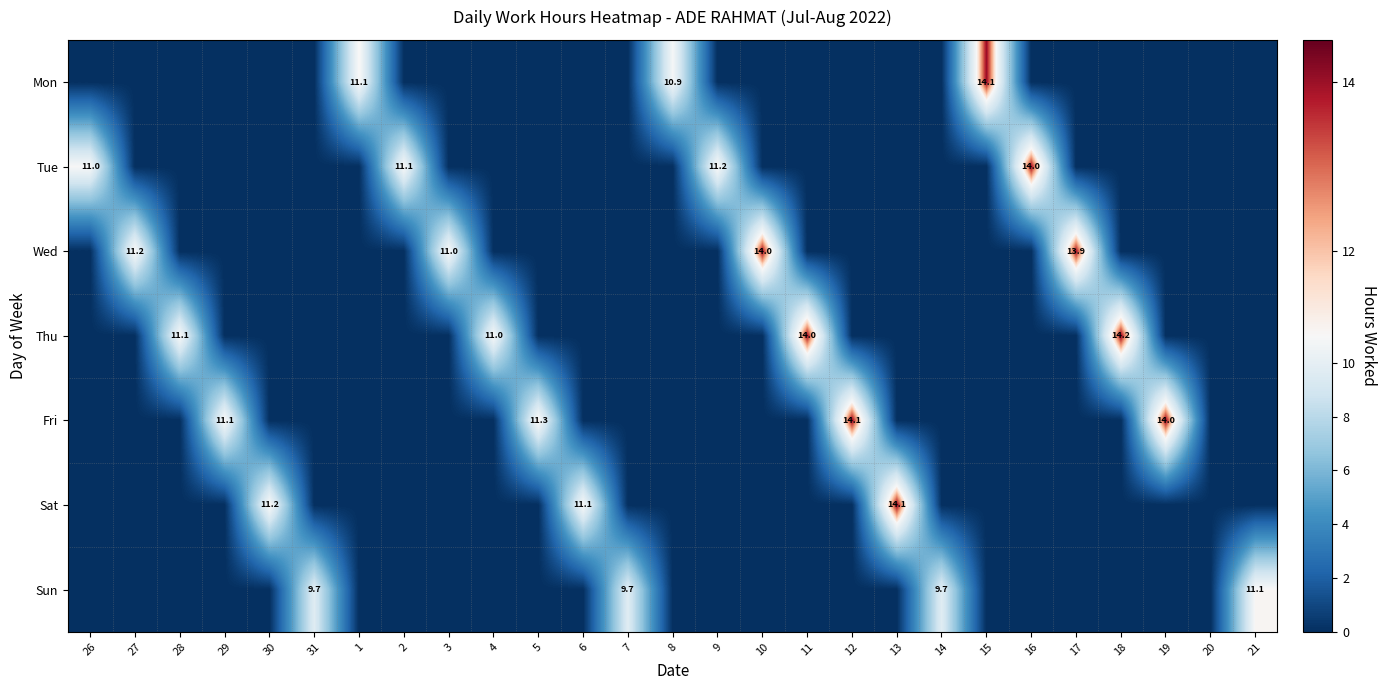

Which series changed the most between 11 and 12?

Fri